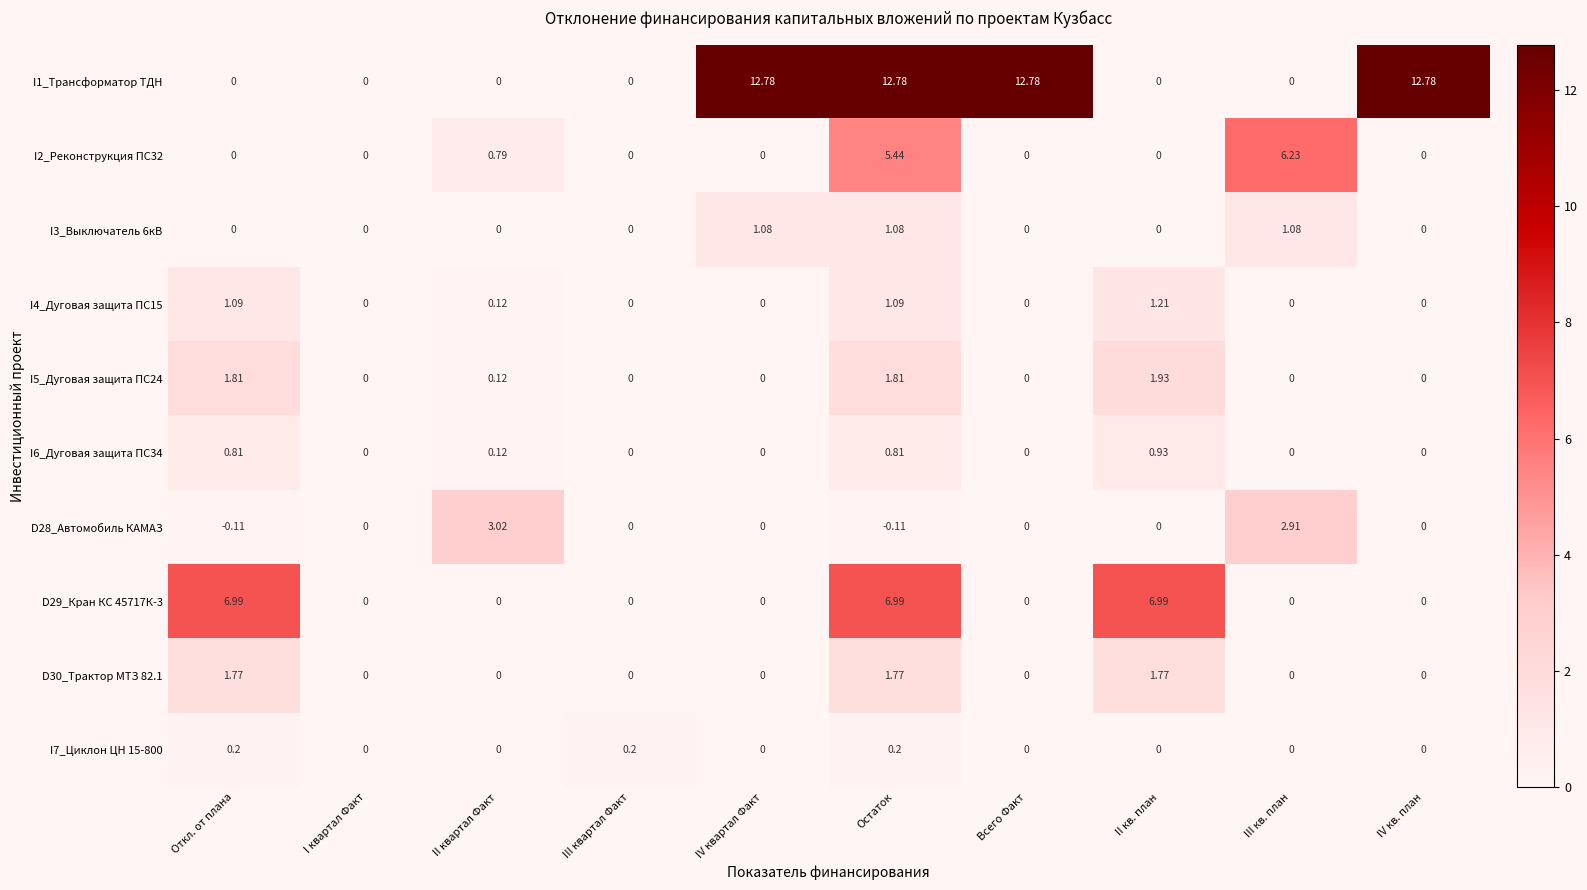

At which category is the sum across all series the highest?

Остаток